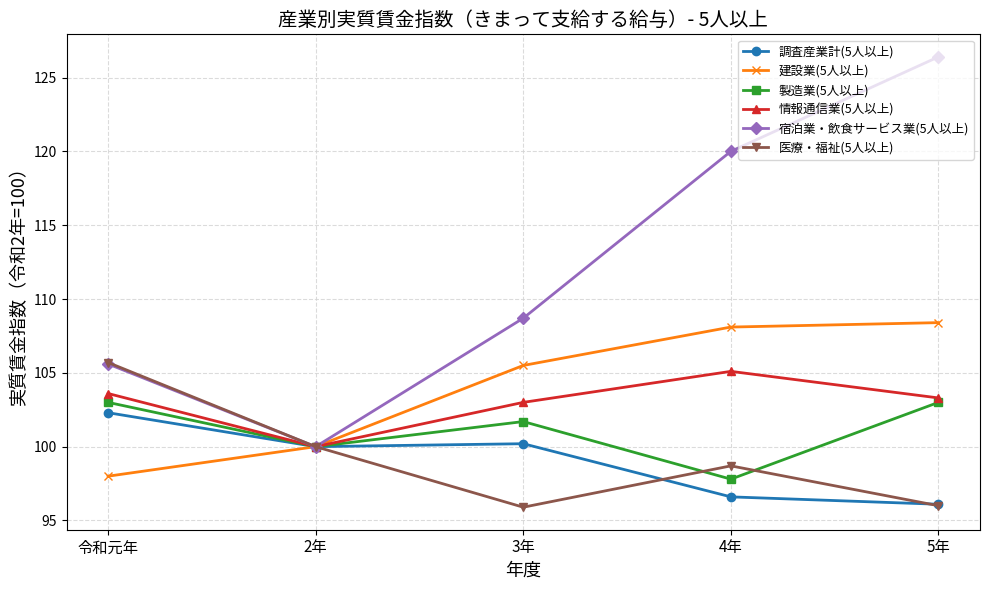

At how many categories does at least one series exceed 106?

3